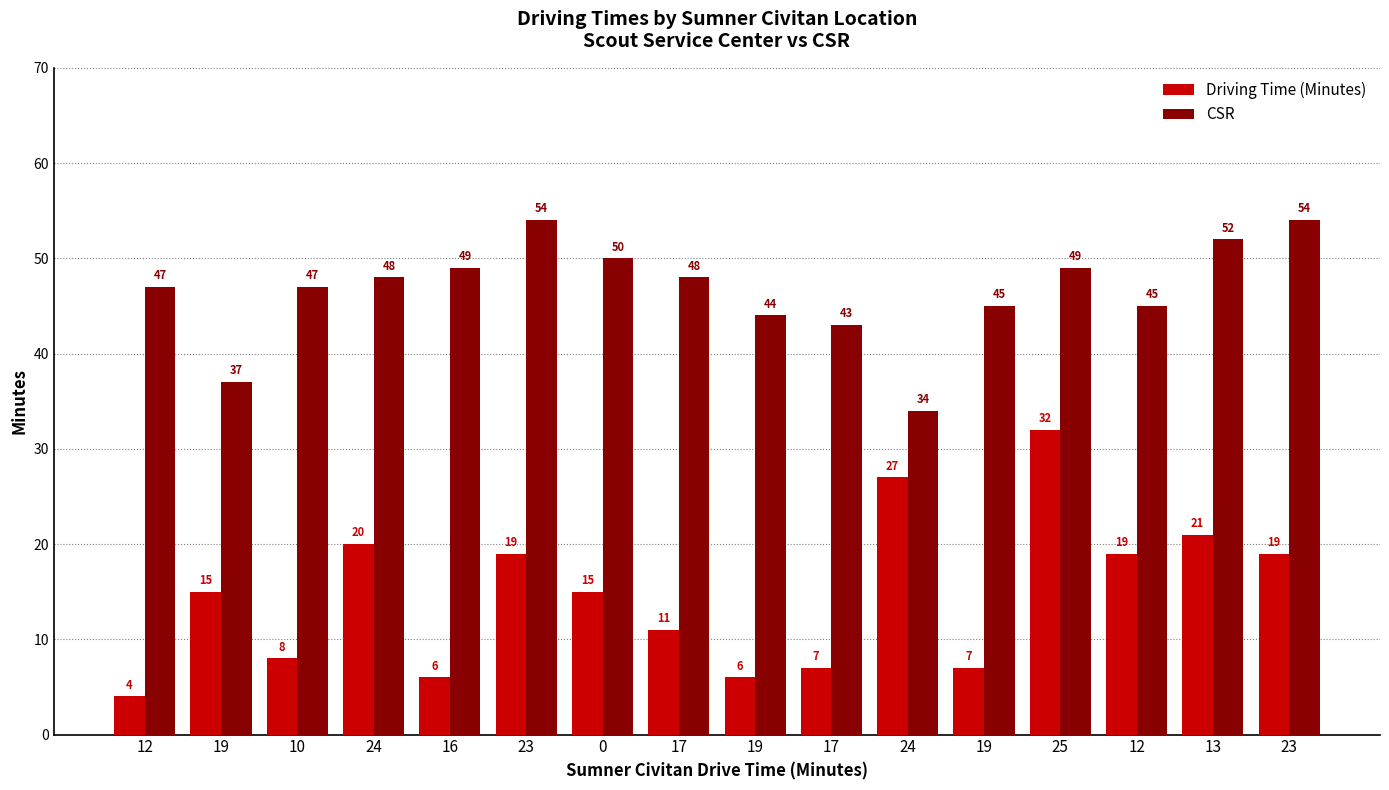

Which series has the largest range (max minus min)?

Driving Time (Minutes)